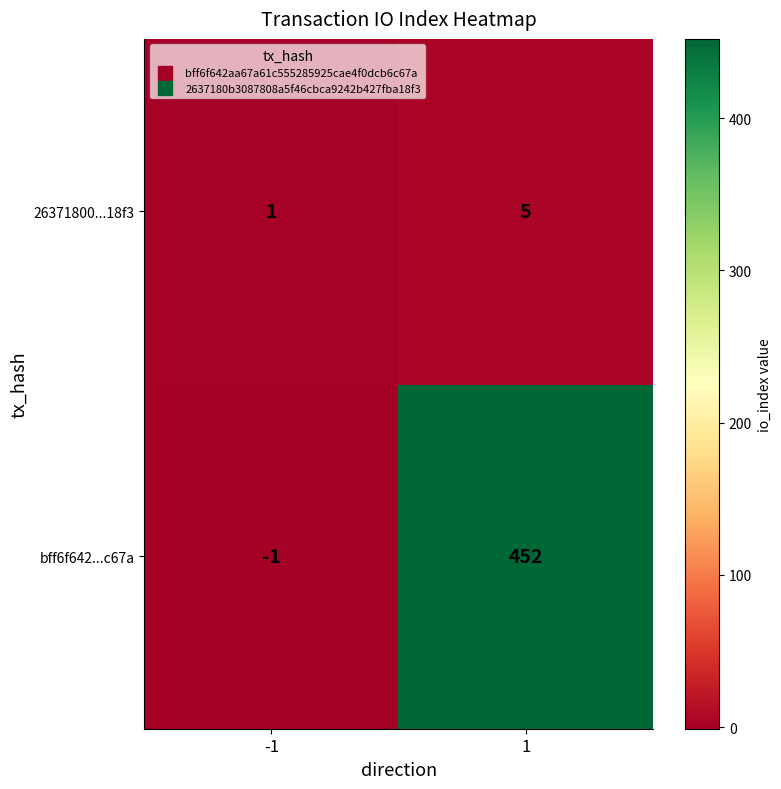

True or false: bff6f642...c67a has a value of -1 at -1.

True